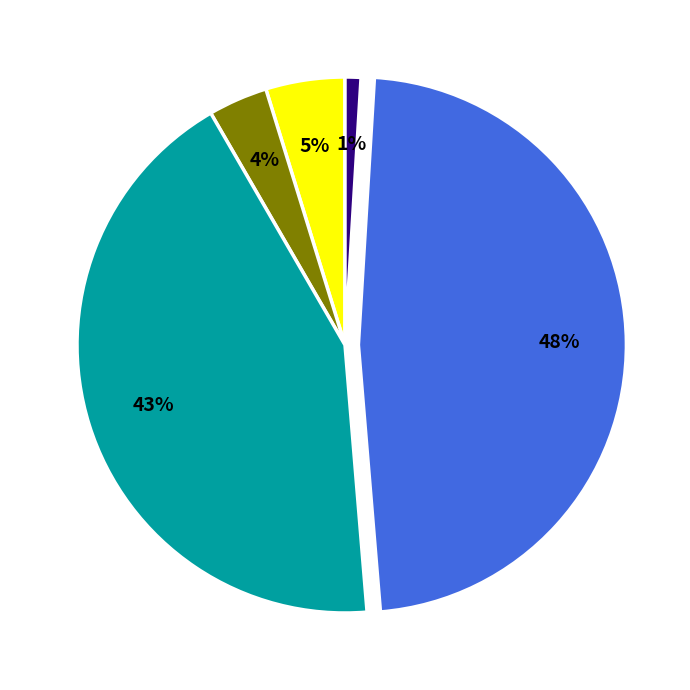

Does any single category account for the majority?

No